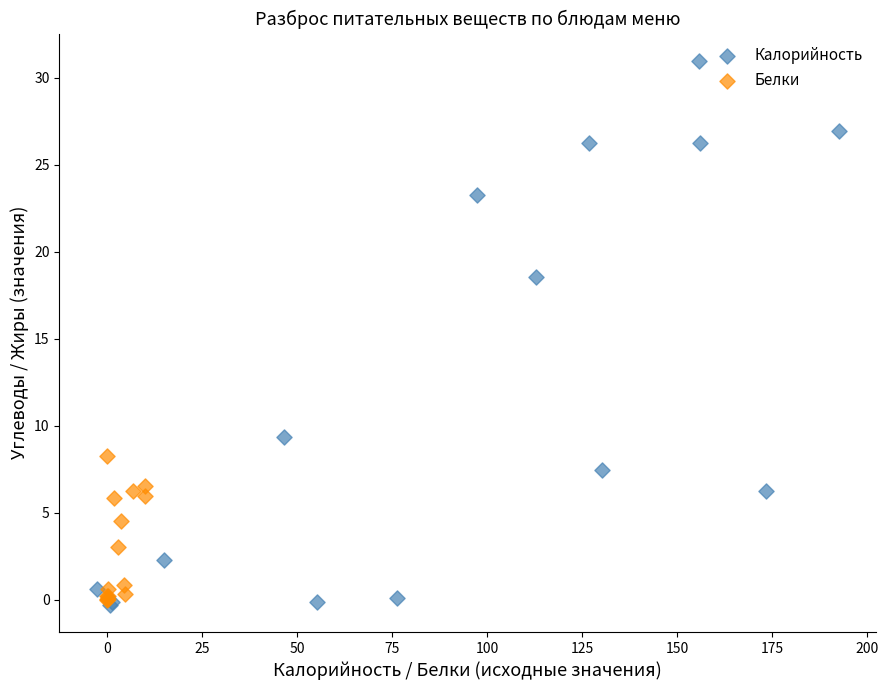

Which series contains the lowest Y value?

Калорийность